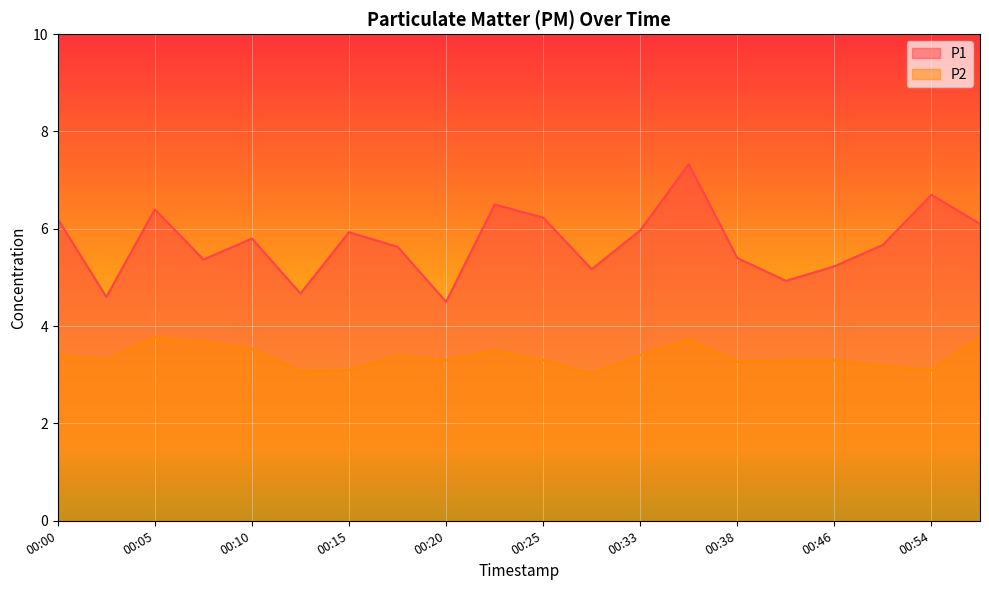

How many series are shown in this chart?

2